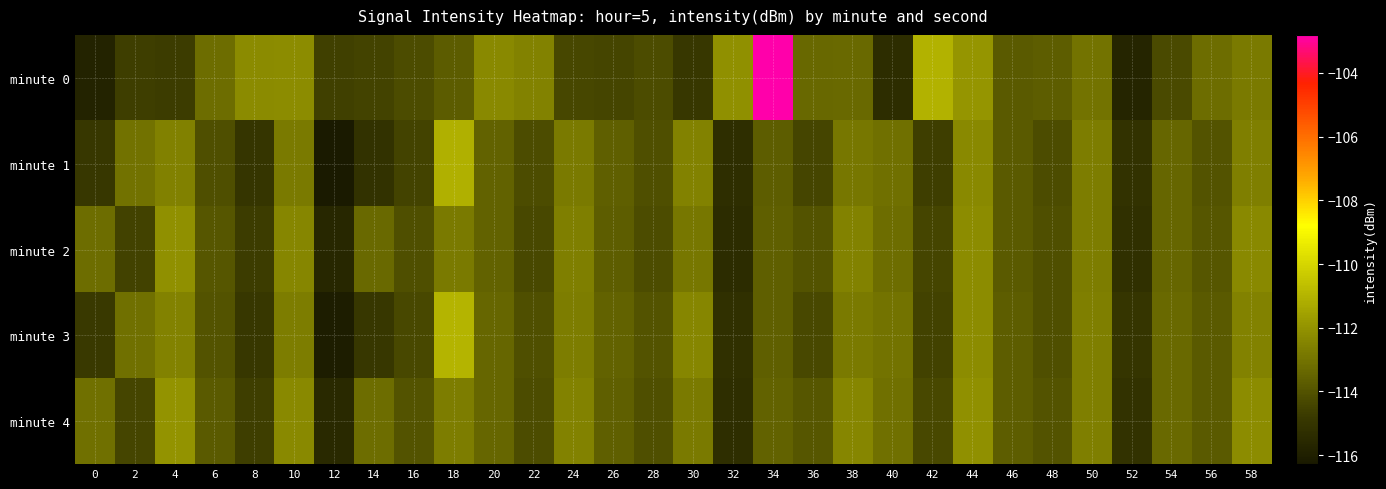

How many series are shown in this chart?

5